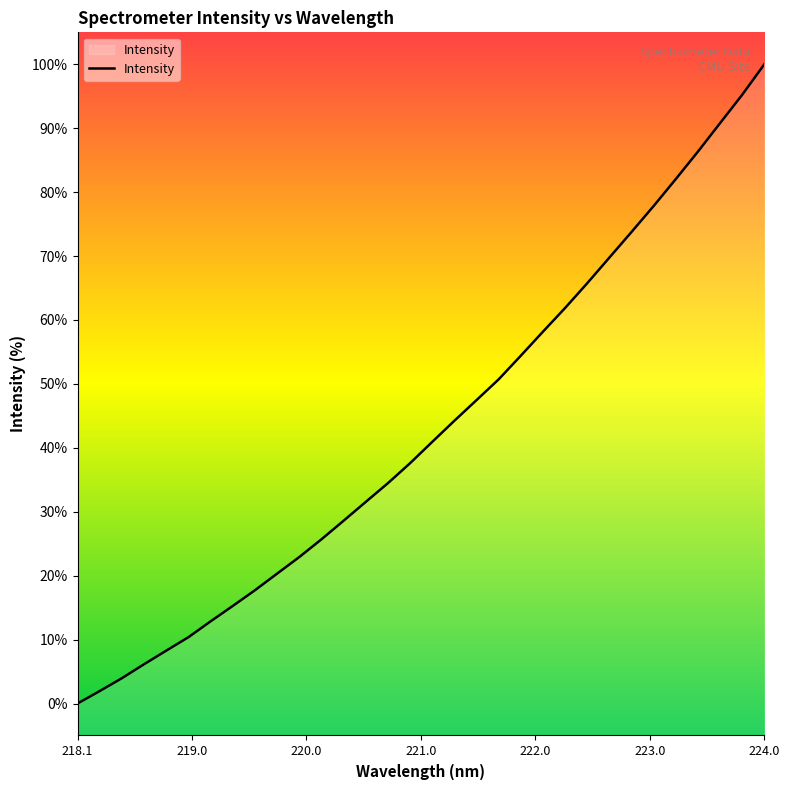

What is the greatest value displayed?

100.0